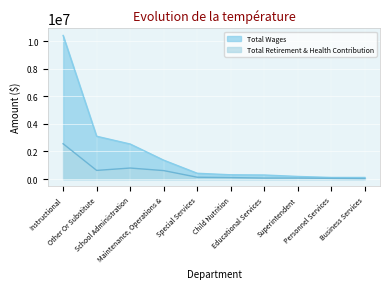

What is the spread (max minus min) of values at Maintenance, Operations &?

755281